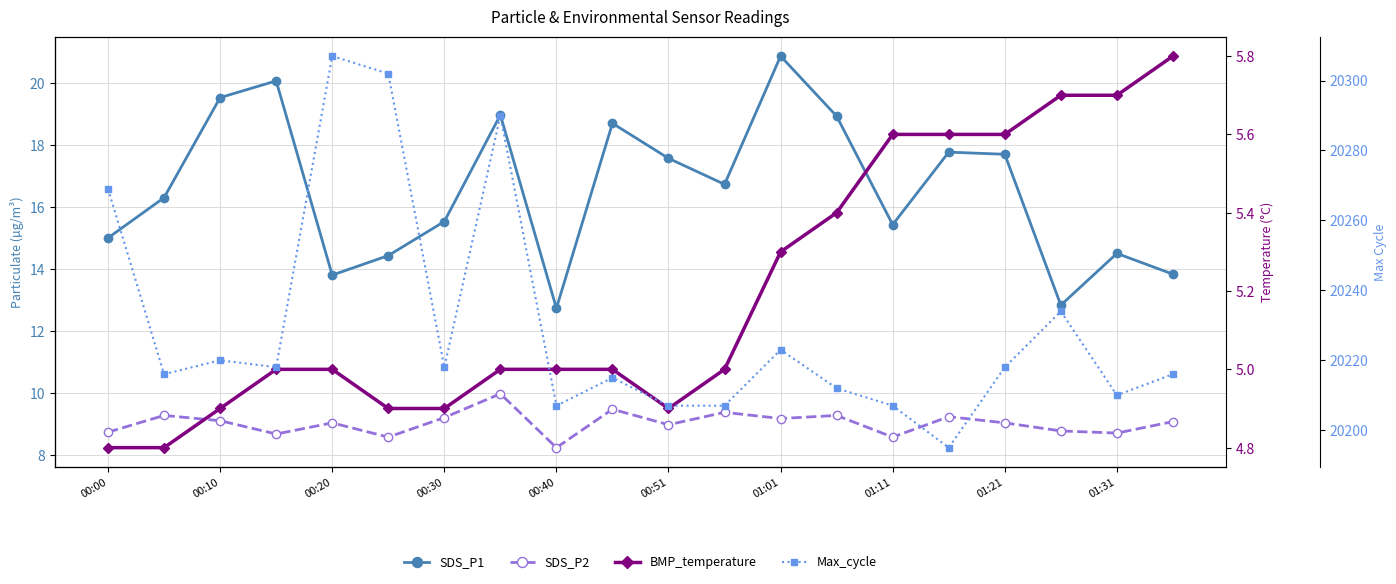

What is the total value across all series at 00:30?

20247.6